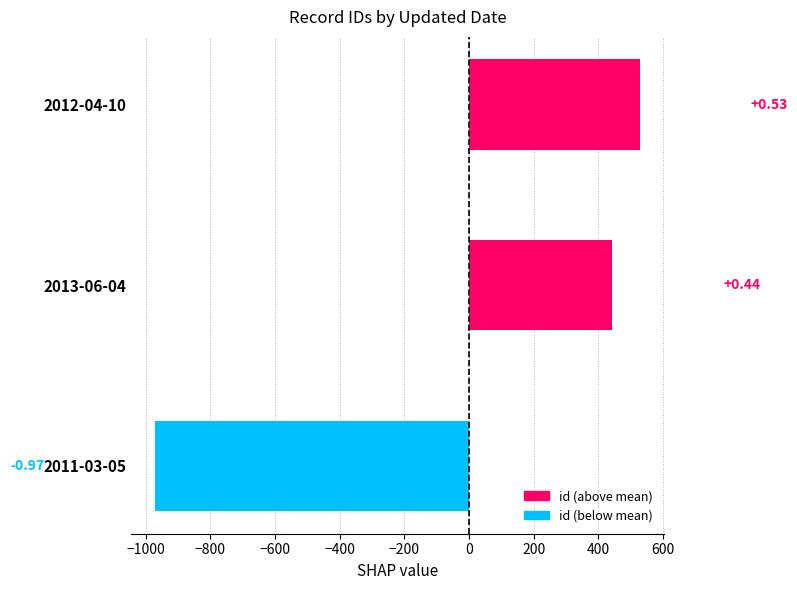

Are the bars horizontal?

Yes